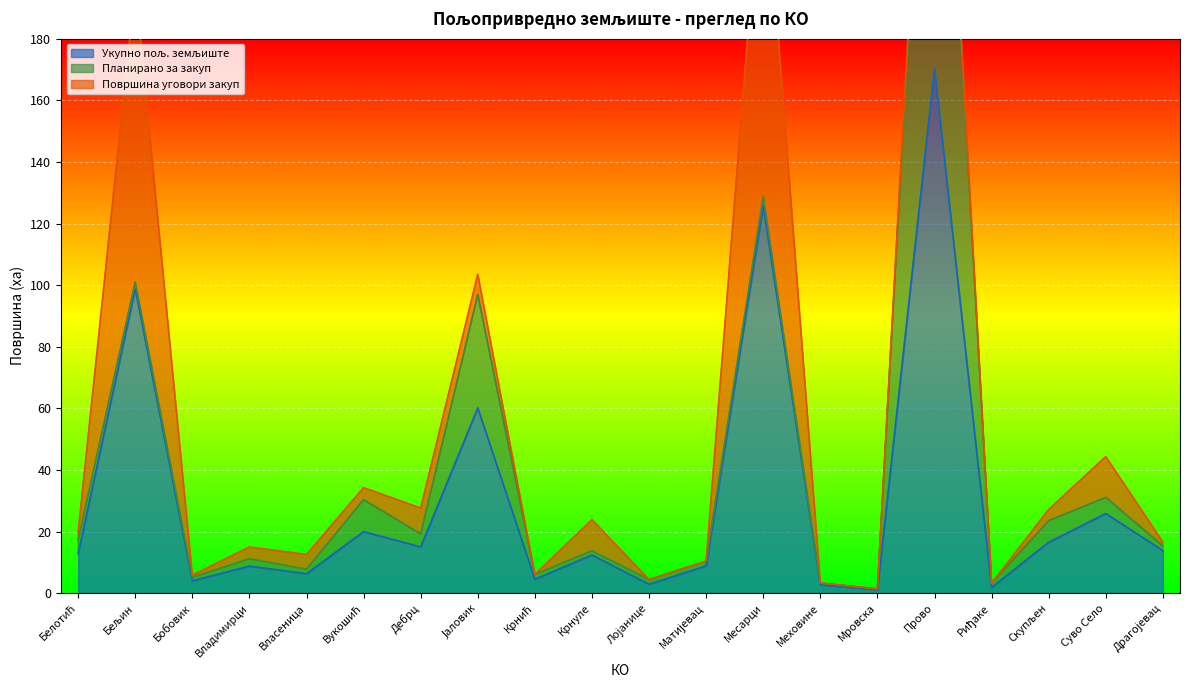

At which category does Планирано за закуп reach its first local valley?

Бобовик